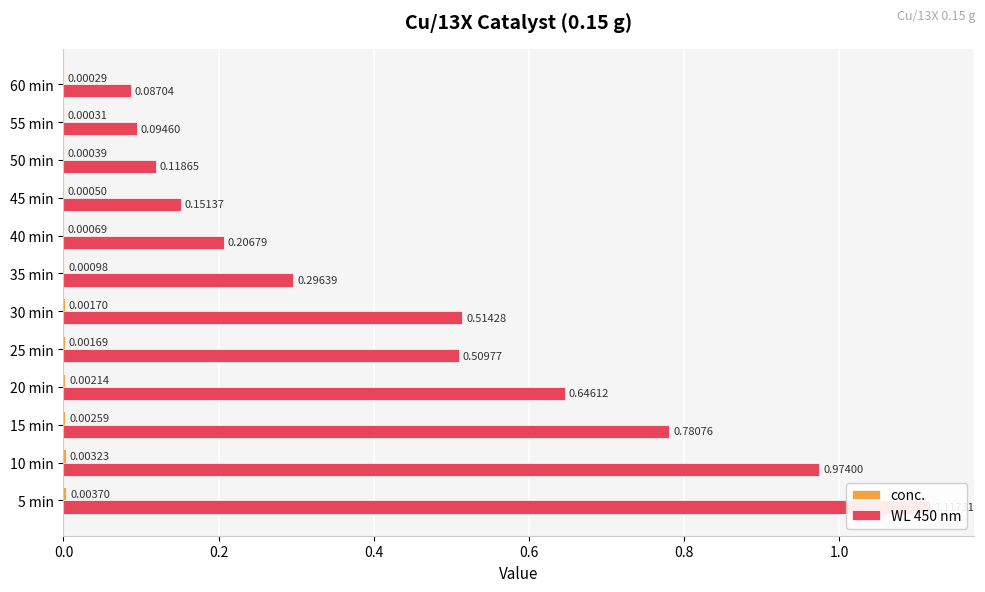

Reading left to right, what are all the values shown in this chart?

conc.: 0.0	0.0	0.0	0.0	0.0	0.0	0.0	0.0	0.0	0.0	0.0	0.0
WL 450 nm: 1.1	1.0	0.8	0.6	0.5	0.5	0.3	0.2	0.2	0.1	0.1	0.1